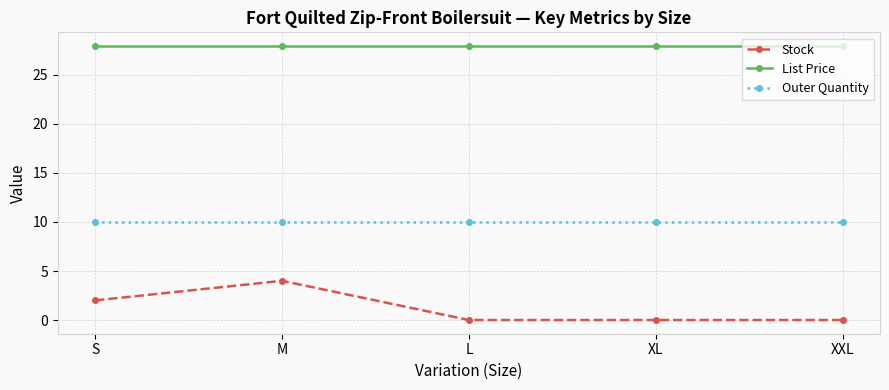

Which series has the largest range (max minus min)?

Stock